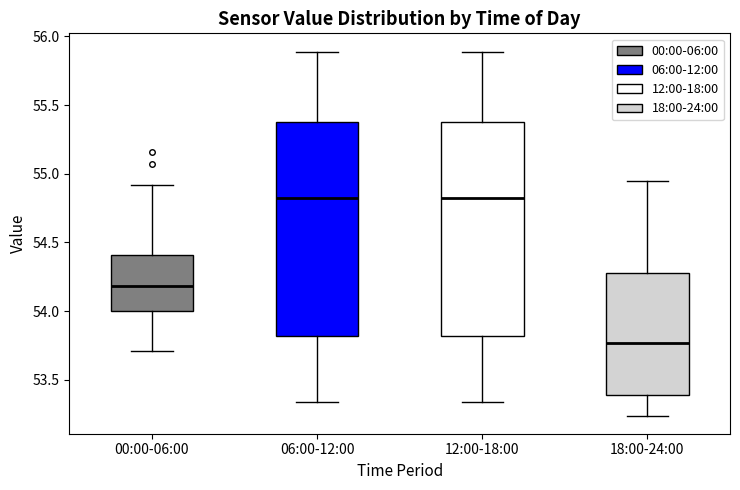

Where does the median line of the box for 00:00-06:00 sit on the y-axis? The values are not printed on the chart, so give them approximately, as read against the axis.

54.20